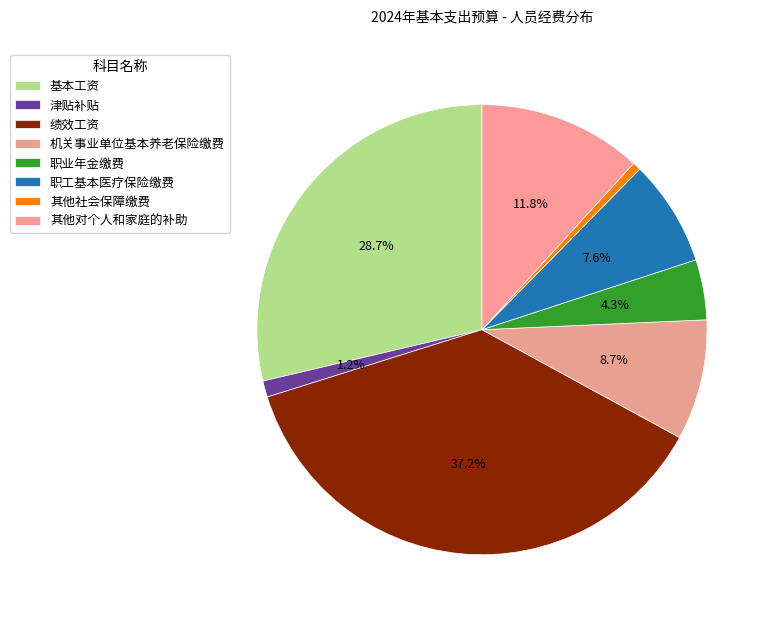

Between 机关事业单位基本养老保险缴费 and 津贴补贴, which is larger?

机关事业单位基本养老保险缴费